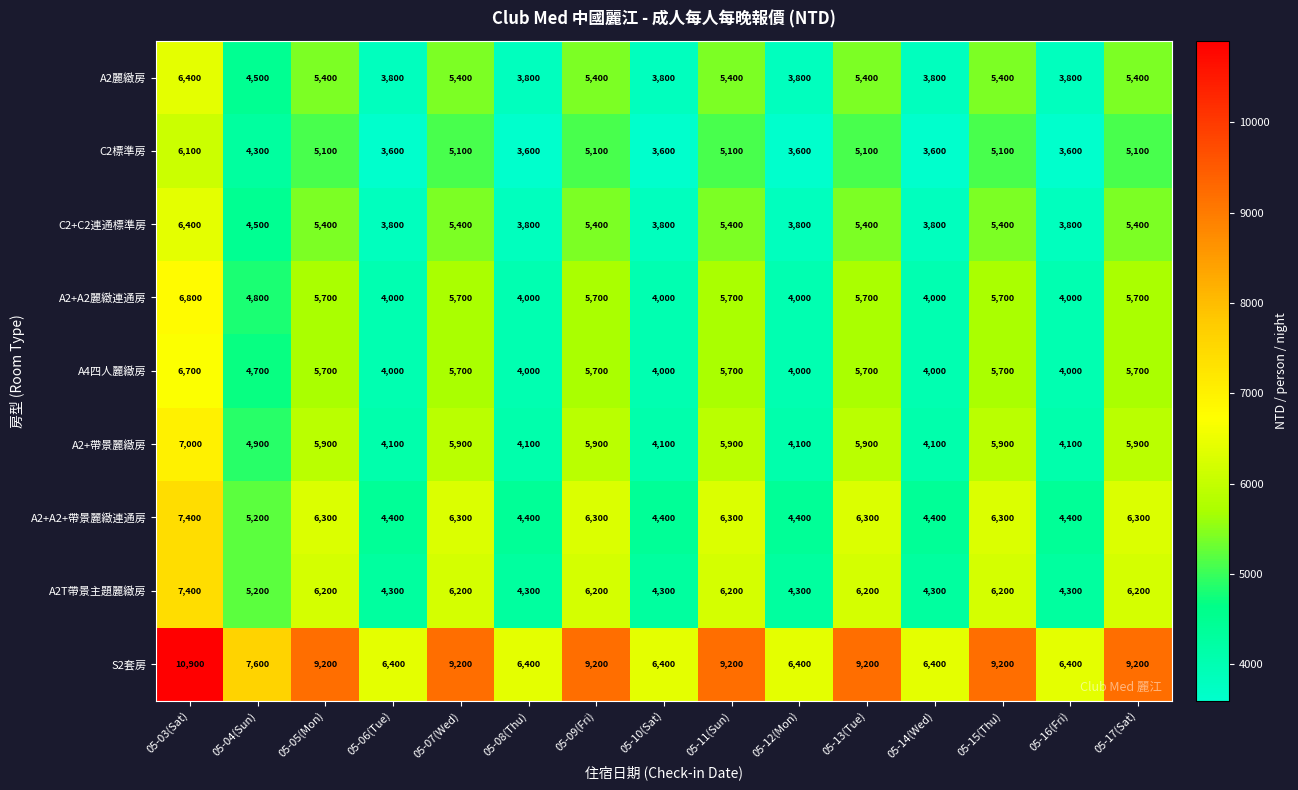

What is the difference between the highest and lowest values at 05-09(Fri)?

4100